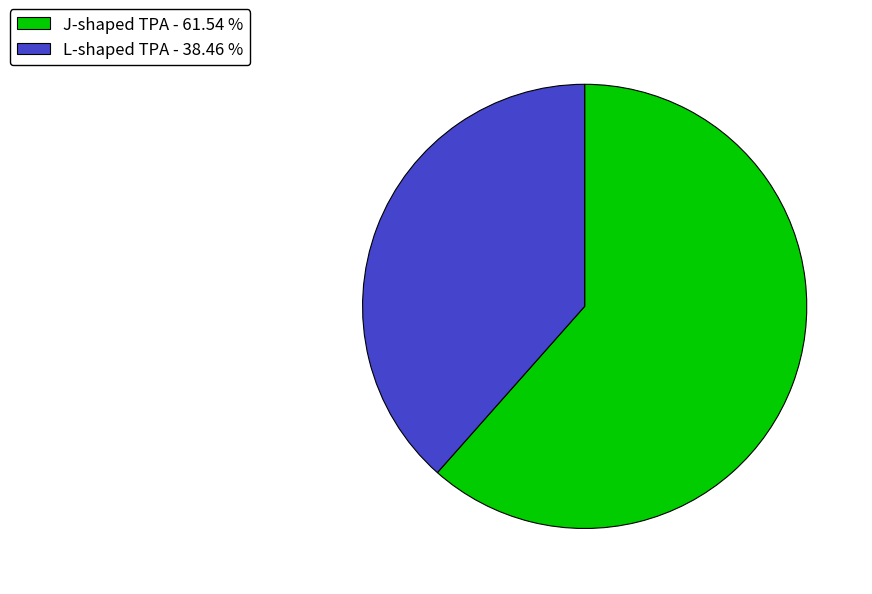

Count the number of slices in the pie.

2